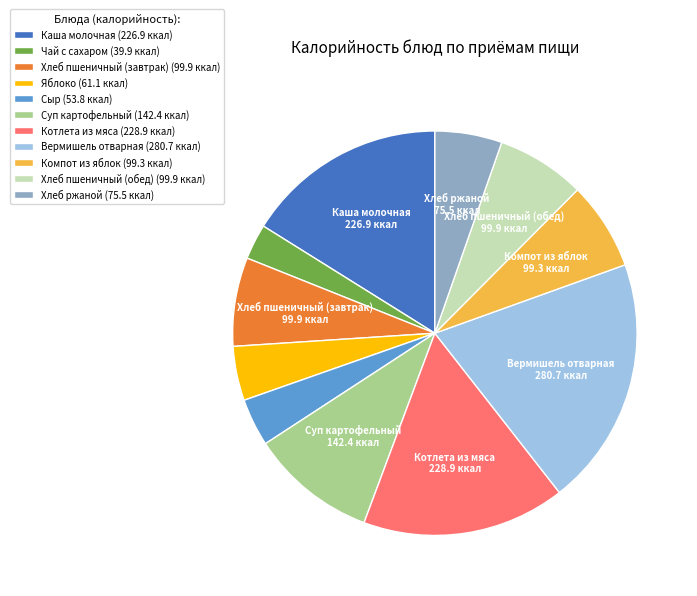

What is the smallest slice in the pie chart?

Чай с сахаром